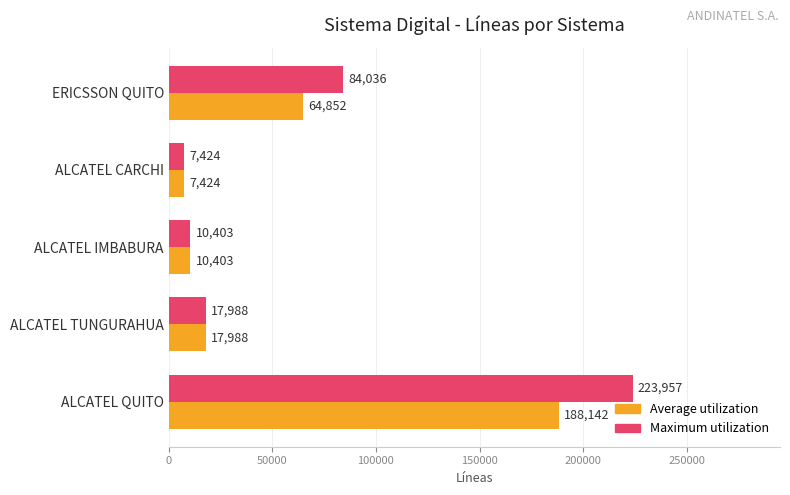

Read the Maximum utilization value at ALCATEL IMBABURA, to the nearest 50.

10400